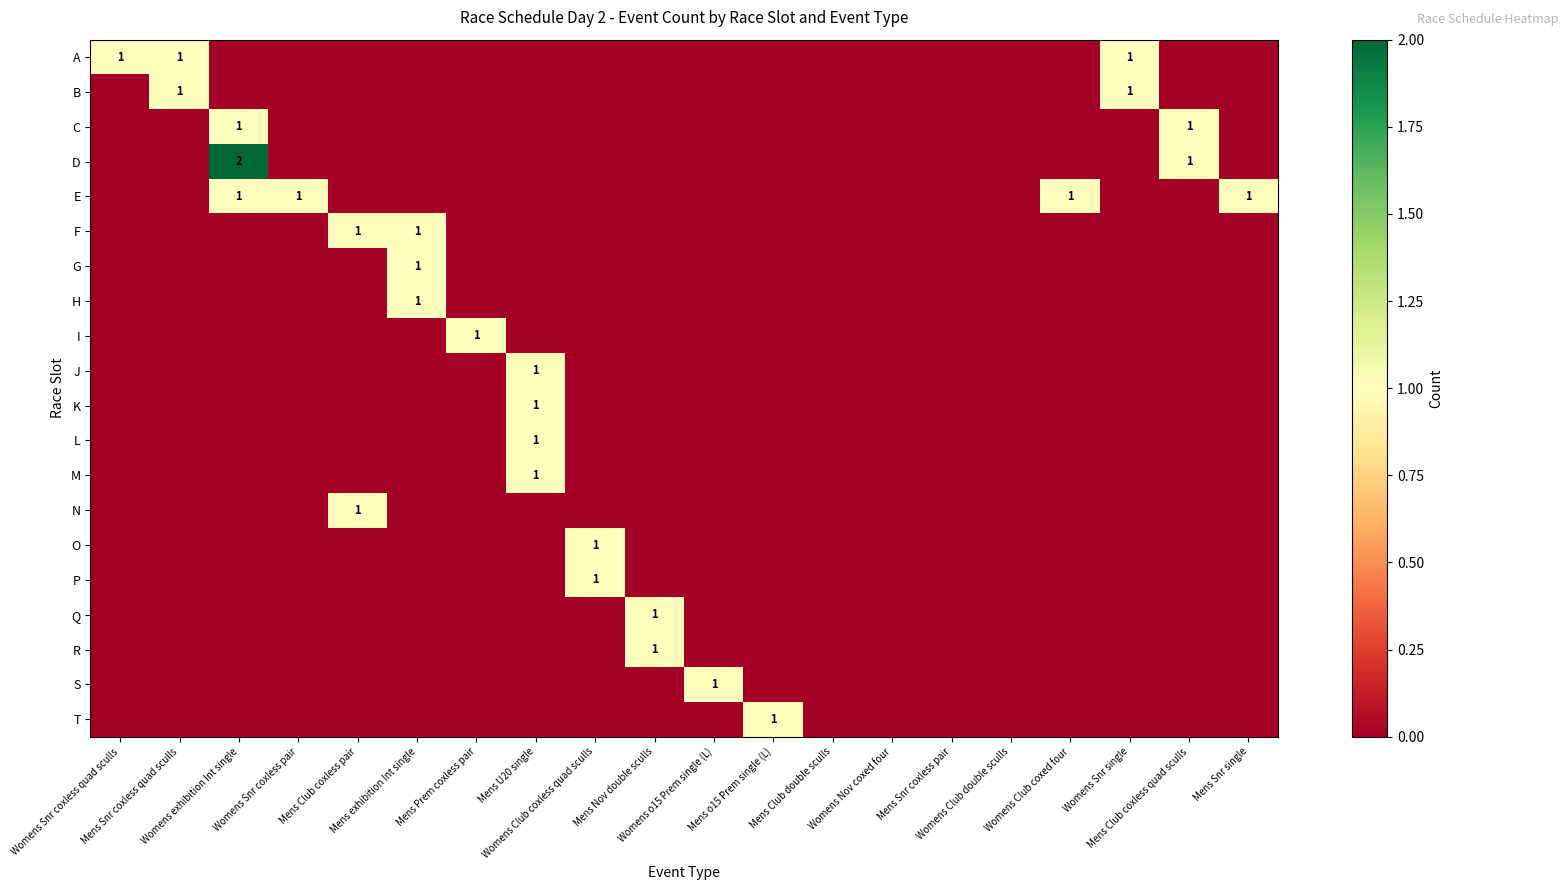

Is it true that B equals 0 at Womens Club double sculls?

True